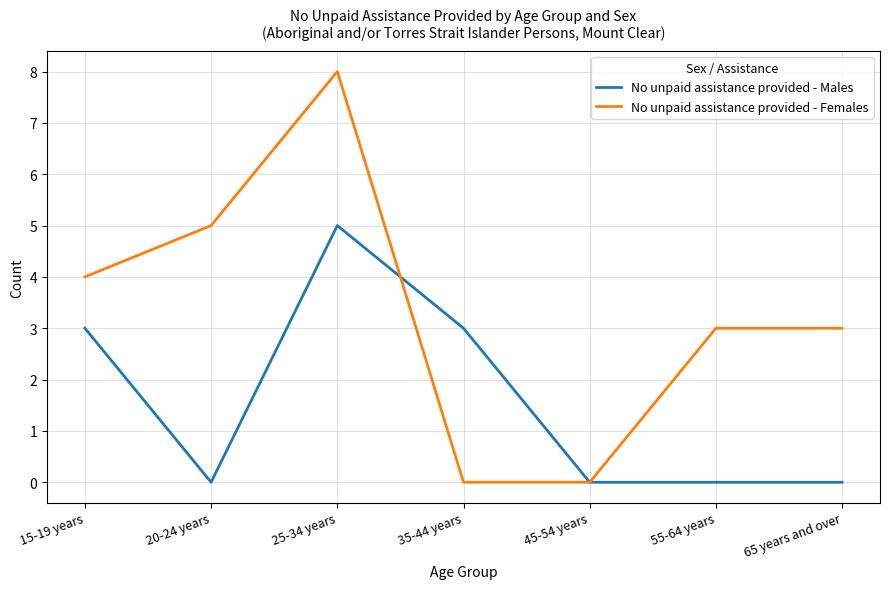

How many lines are shown in the chart?

2